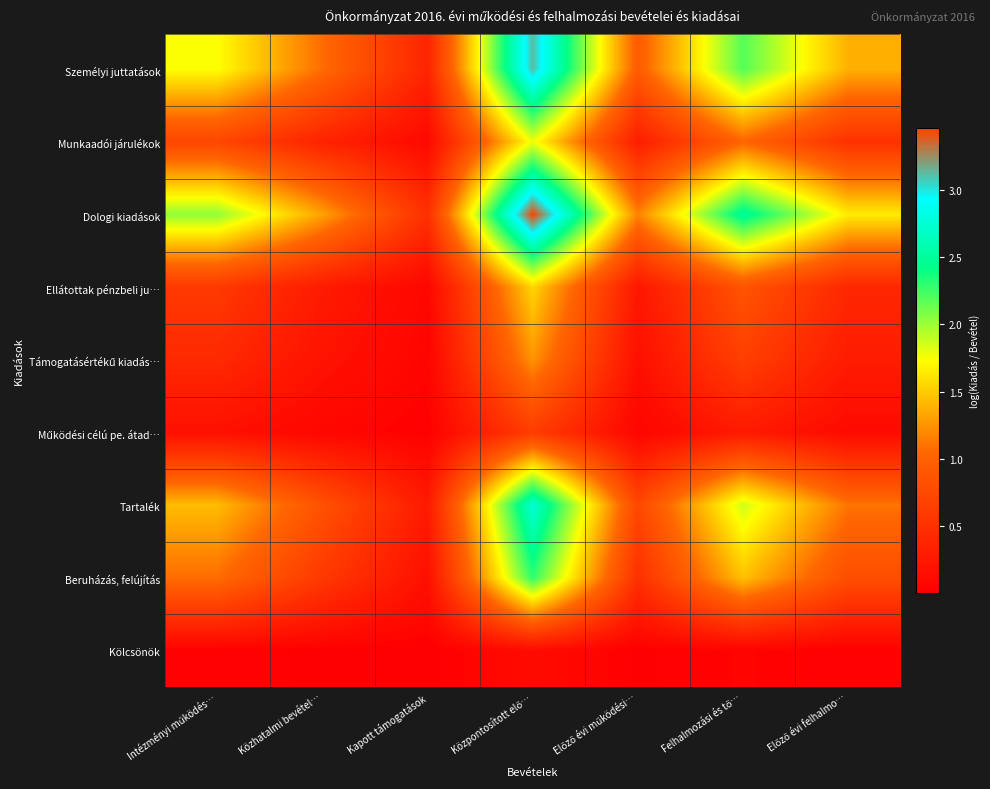

How many distinct data groups are displayed?

9